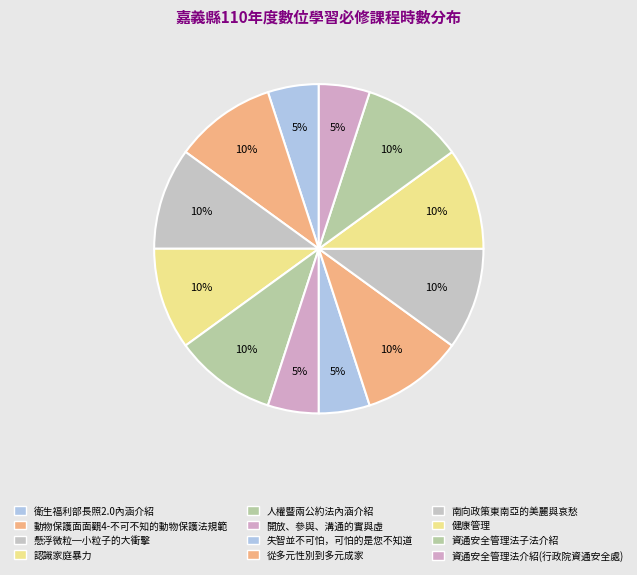

Count the number of slices in the pie.

12